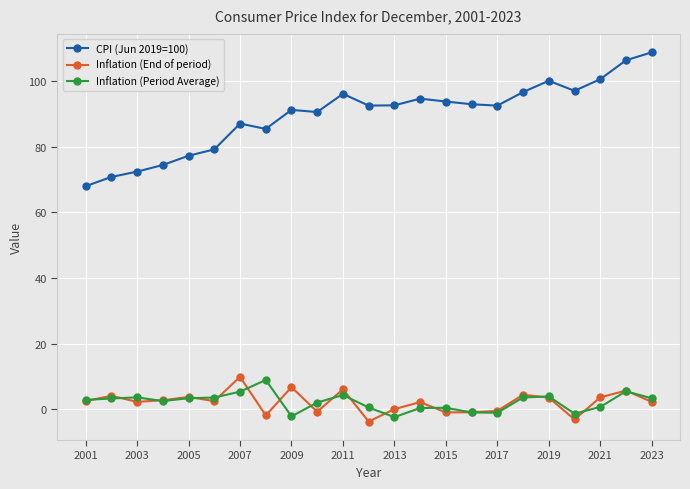

Is this an area chart (filled region under the line)?

No